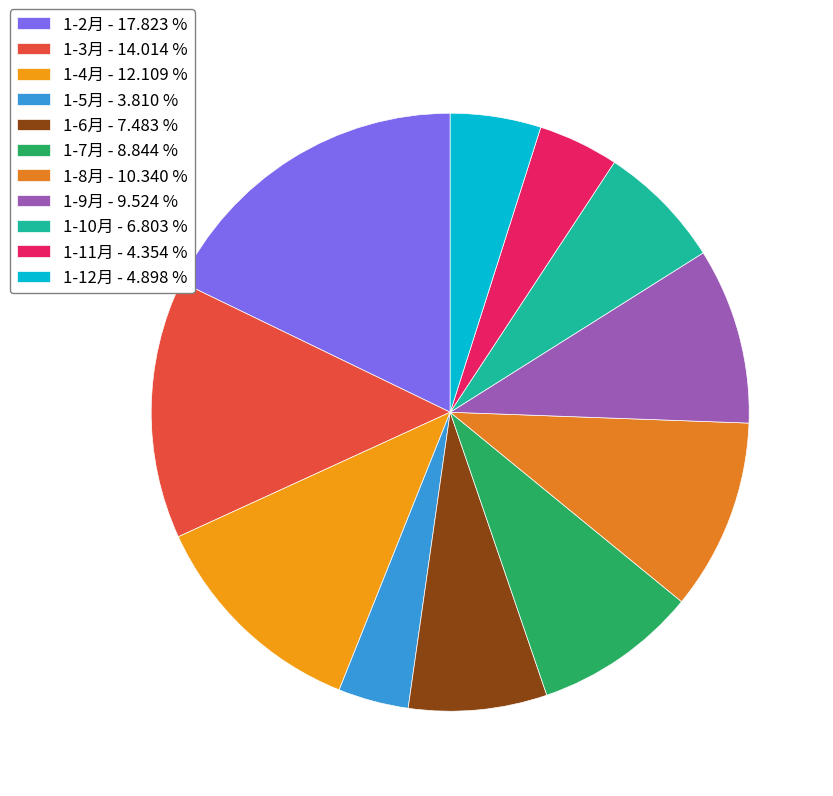

Rank the categories by value from lowest to highest.

1-5月, 1-11月, 1-12月, 1-10月, 1-6月, 1-7月, 1-9月, 1-8月, 1-4月, 1-3月, 1-2月